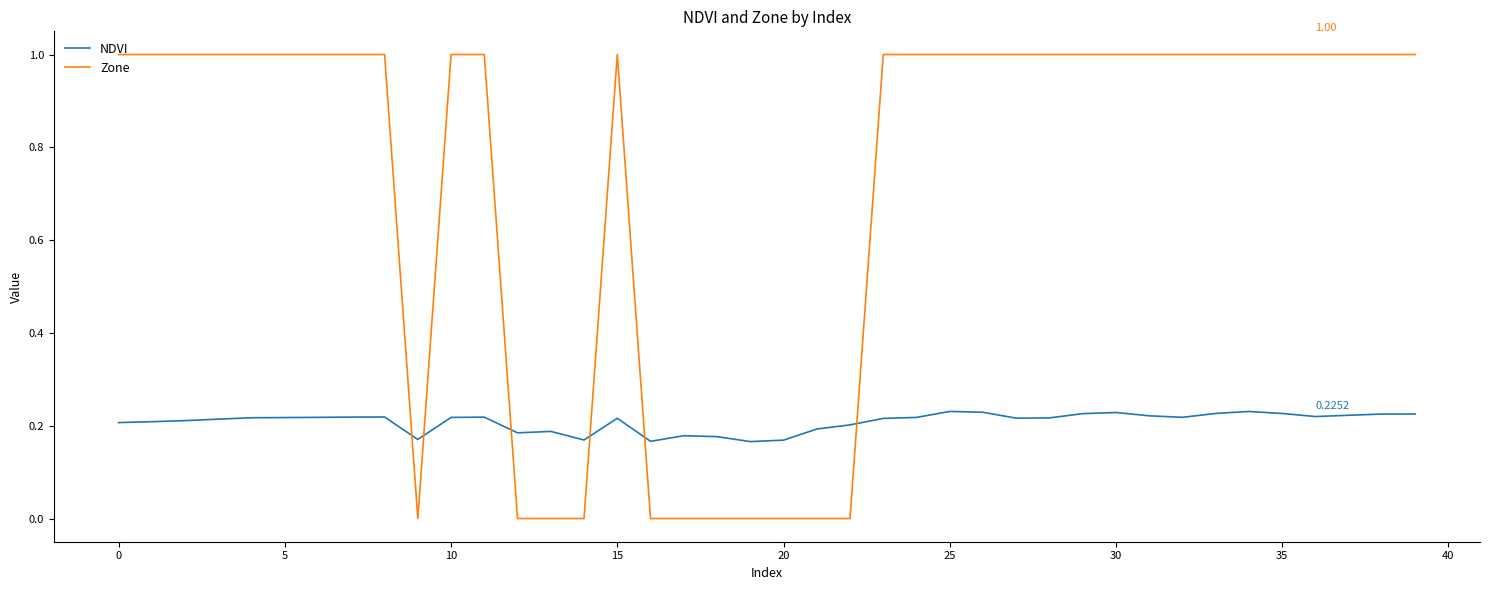

Which series has the largest total across all categories?

Zone